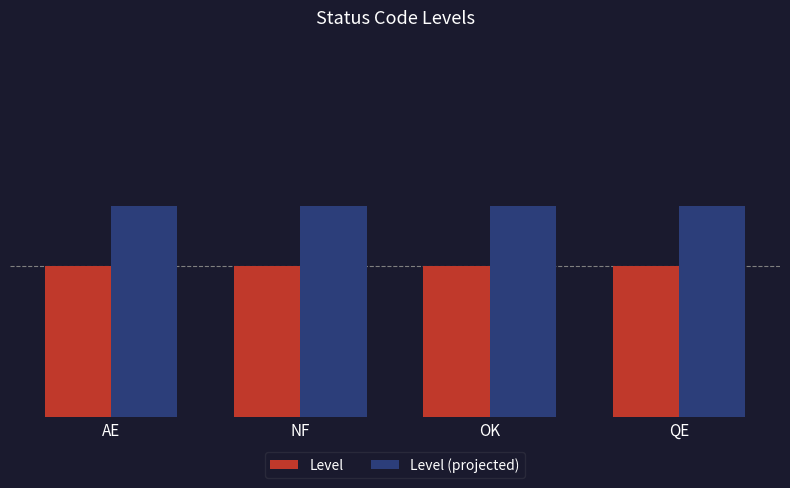

Does the chart contain any negative values?

No